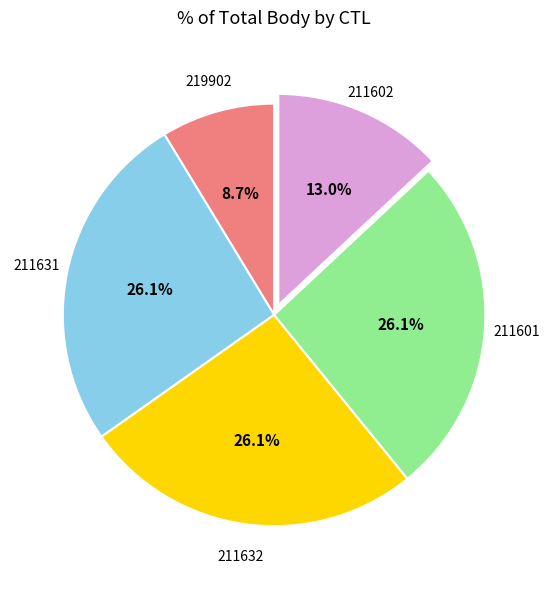

Is there any slice that represents more than half of the pie?

No